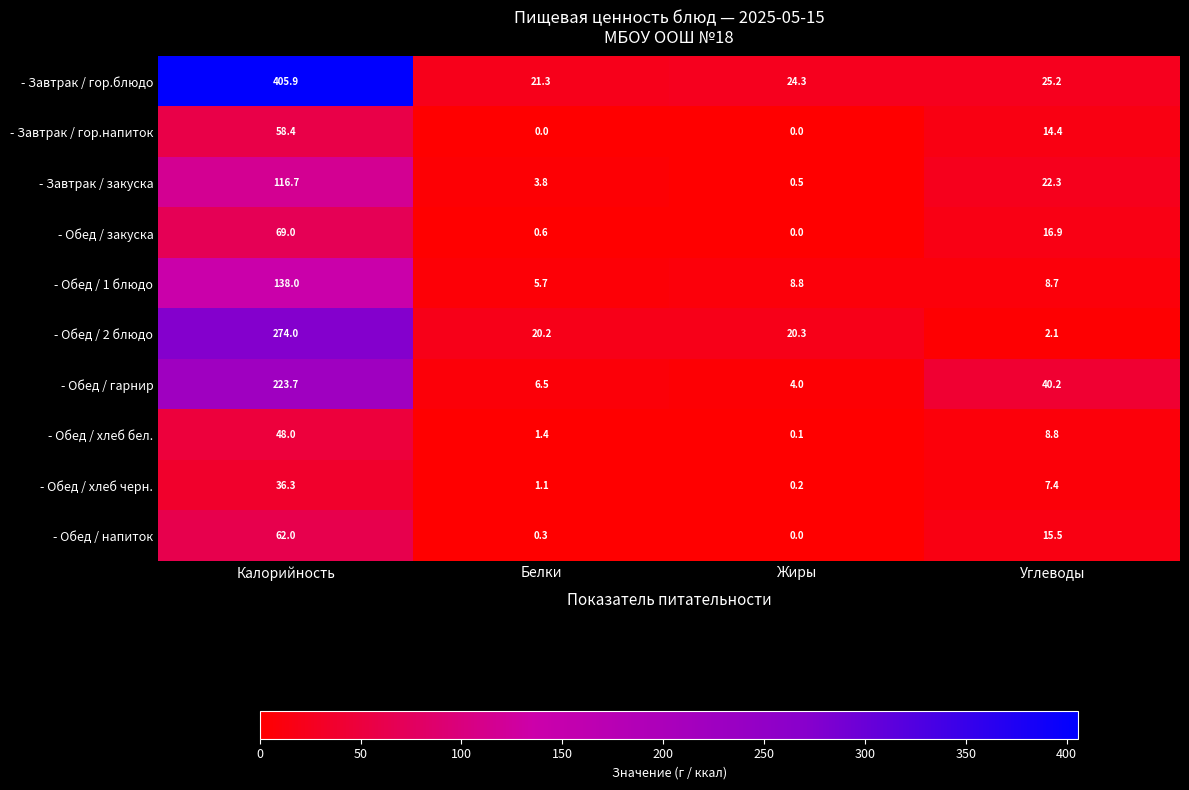

Is it true that - Обед / закуска equals 35.4 at Жиры?

False